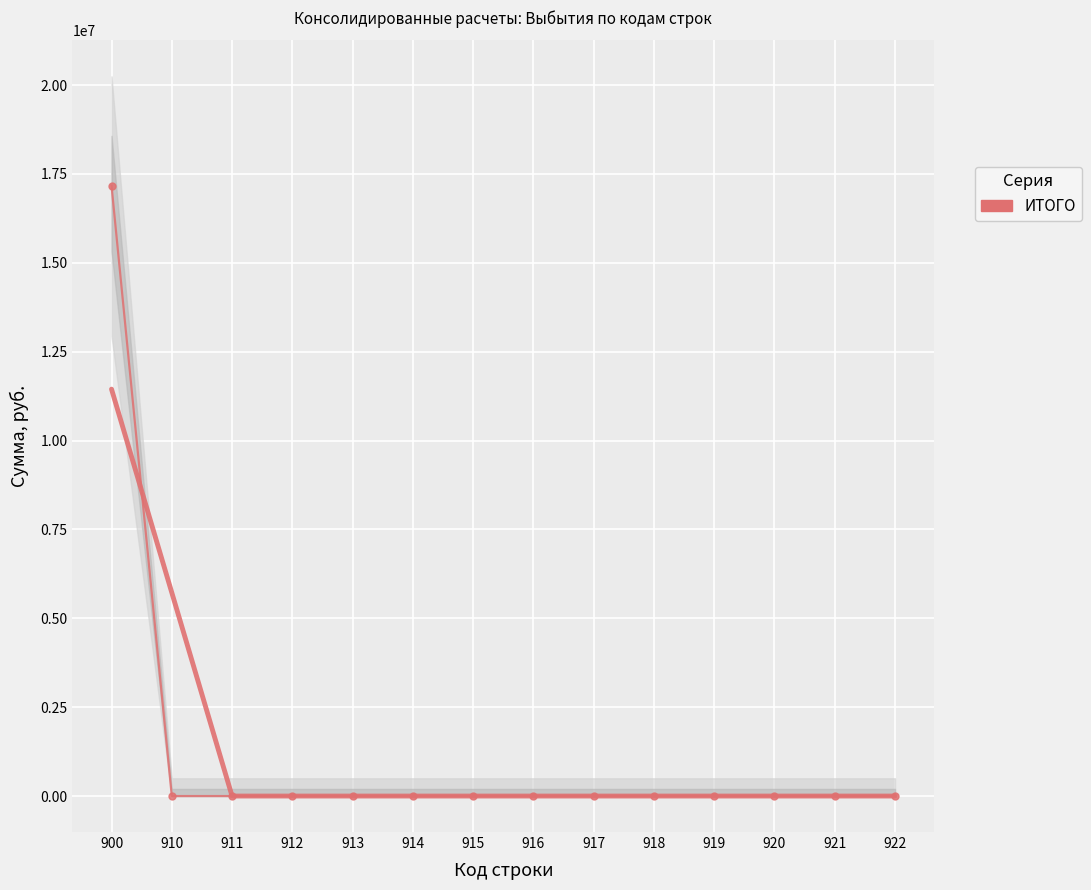

Reading left to right, extract all data points from this chart.

900=17170147.1	910=0.0	911=0.0	912=0.0	913=0.0	914=0.0	915=0.0	916=0.0	917=0.0	918=0.0	919=0.0	920=0.0	921=0.0	922=0.0